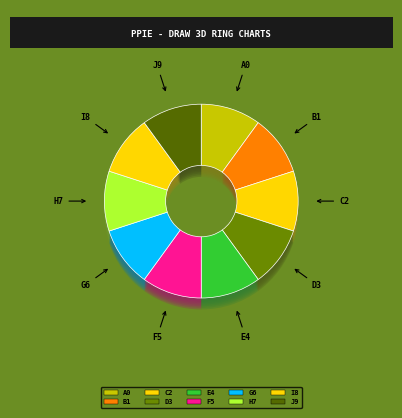

How many segments does this pie chart have?

10